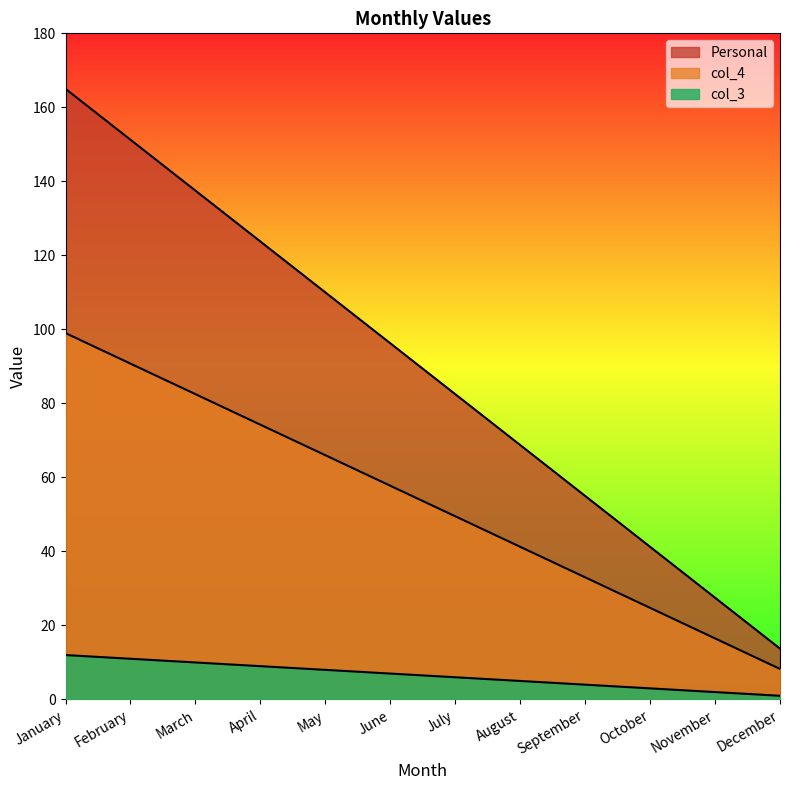

Which category has the highest value in the col_4 series?

January